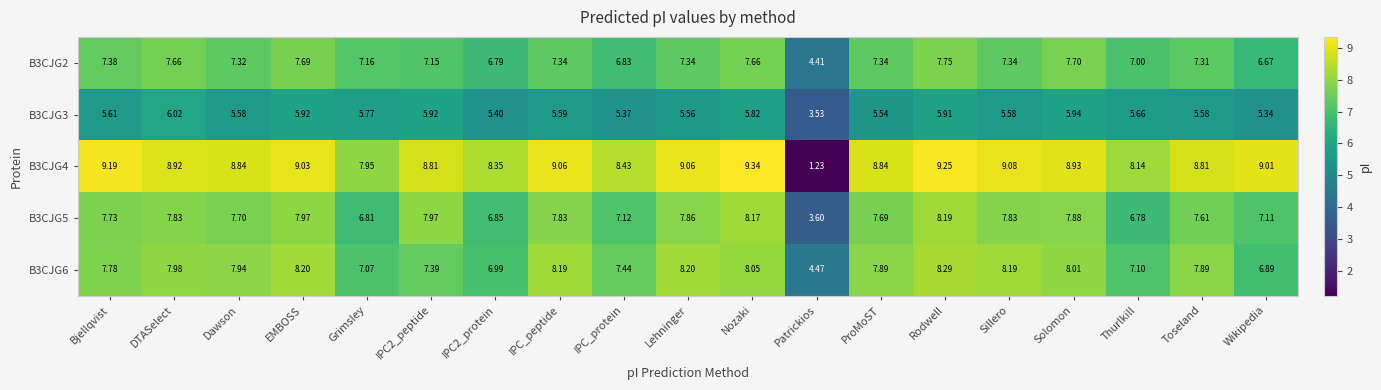

At which label does B3CJG3 first exceed 5?

Bjellqvist